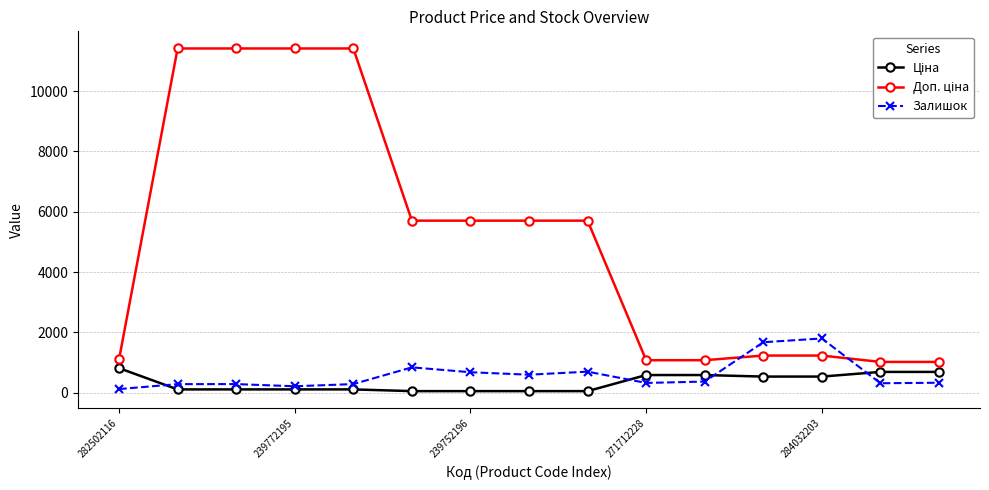

What is the greatest value displayed?

11410.0